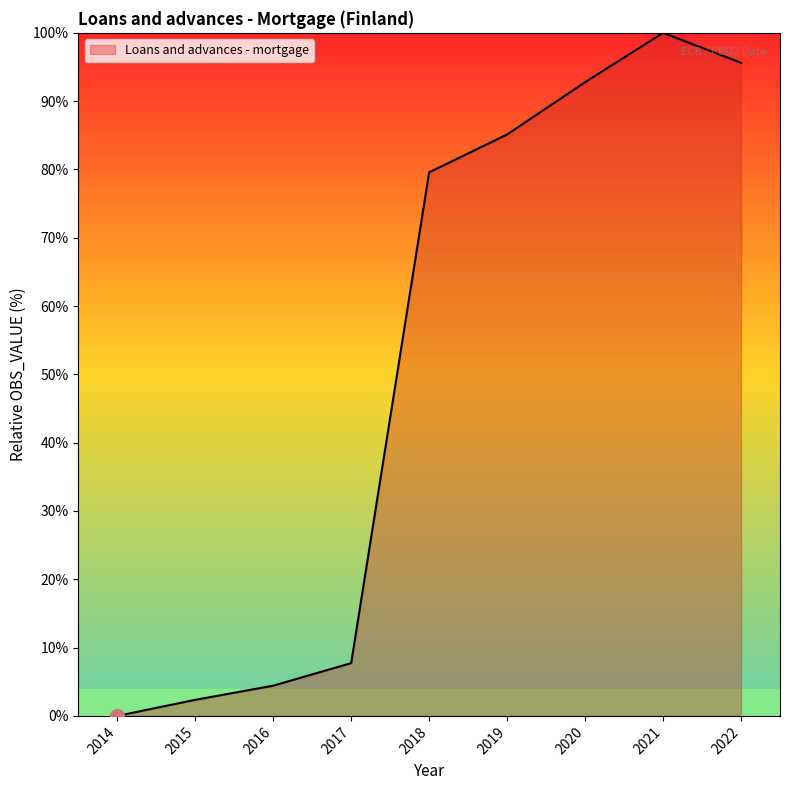

Where is the data nearest to the value 50?

2018